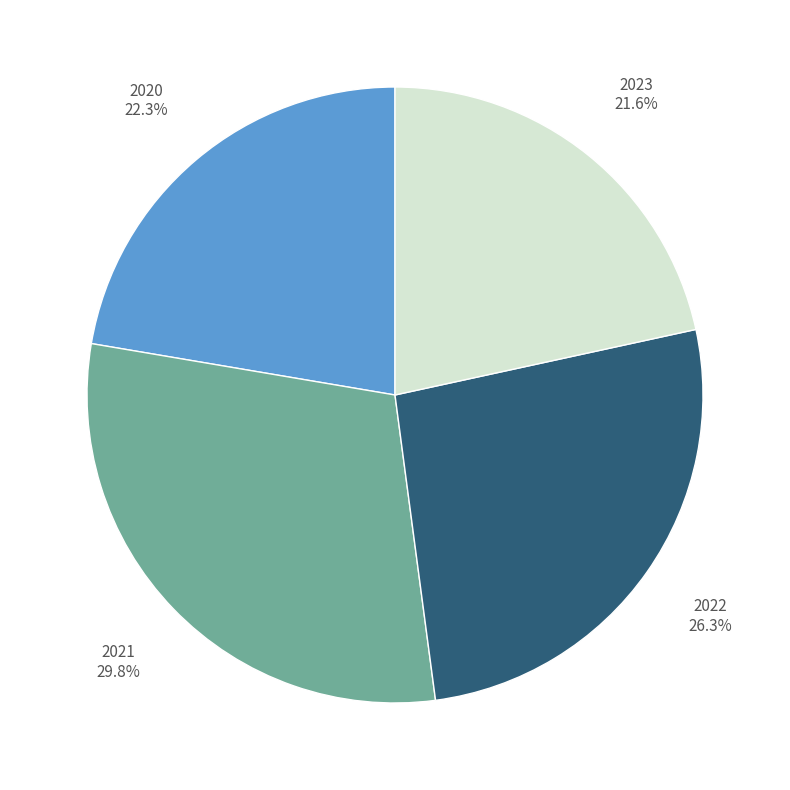

Is there any slice that represents more than half of the pie?

No